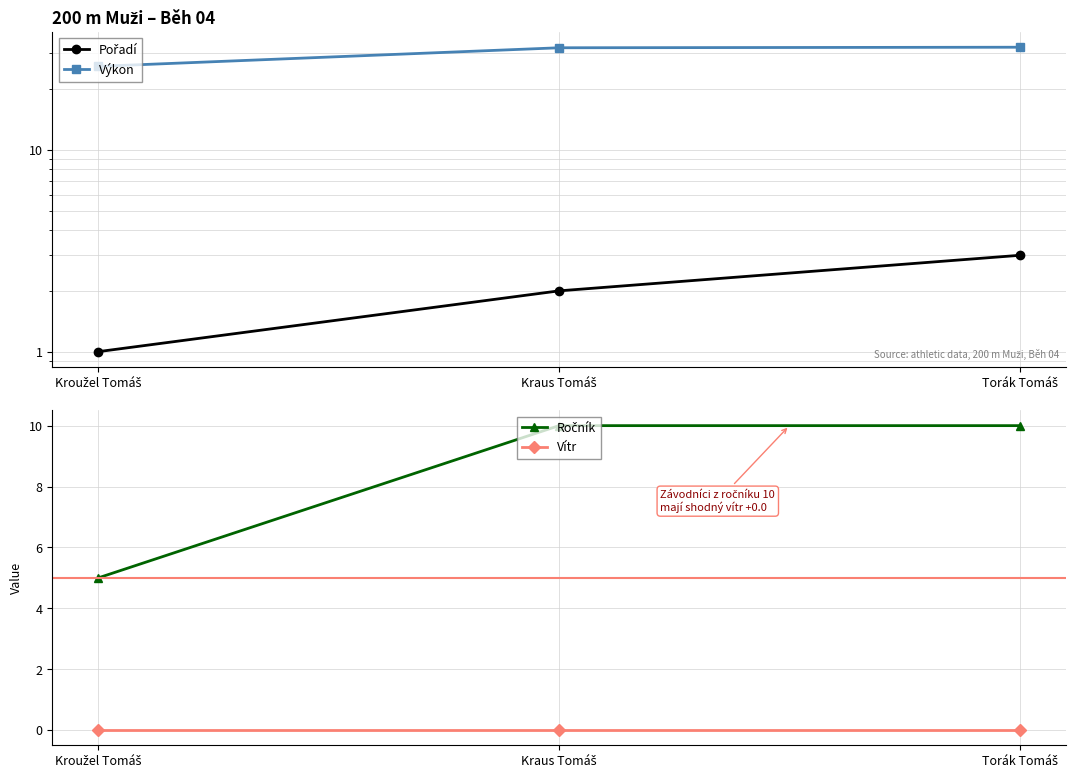

The Pořadí series shows 1.6 at Kroužel Tomáš. True or false?

False